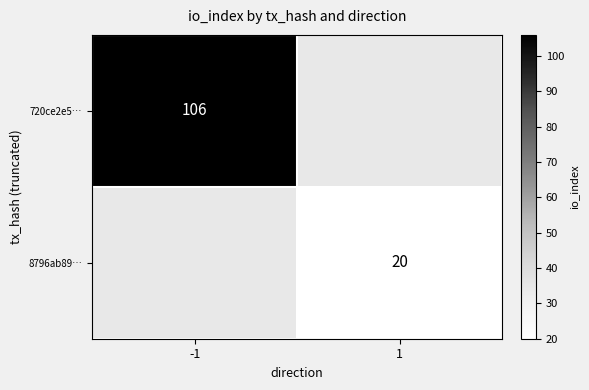

At how many categories does at least one series exceed 87?

1